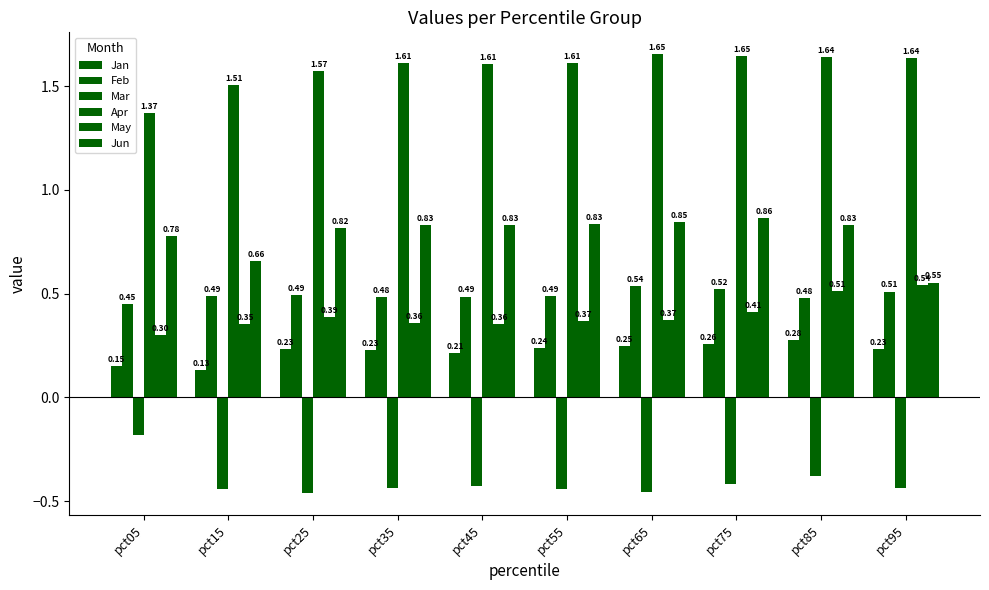

Count the number of data series in this chart.

6